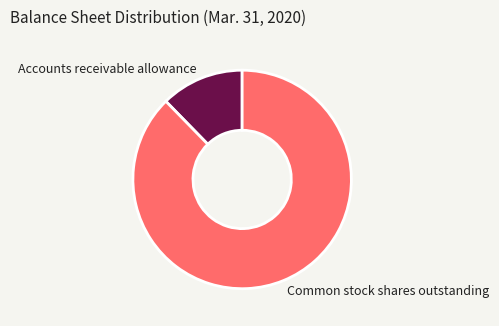

Is Common stock shares outstanding the majority of the pie?

Yes